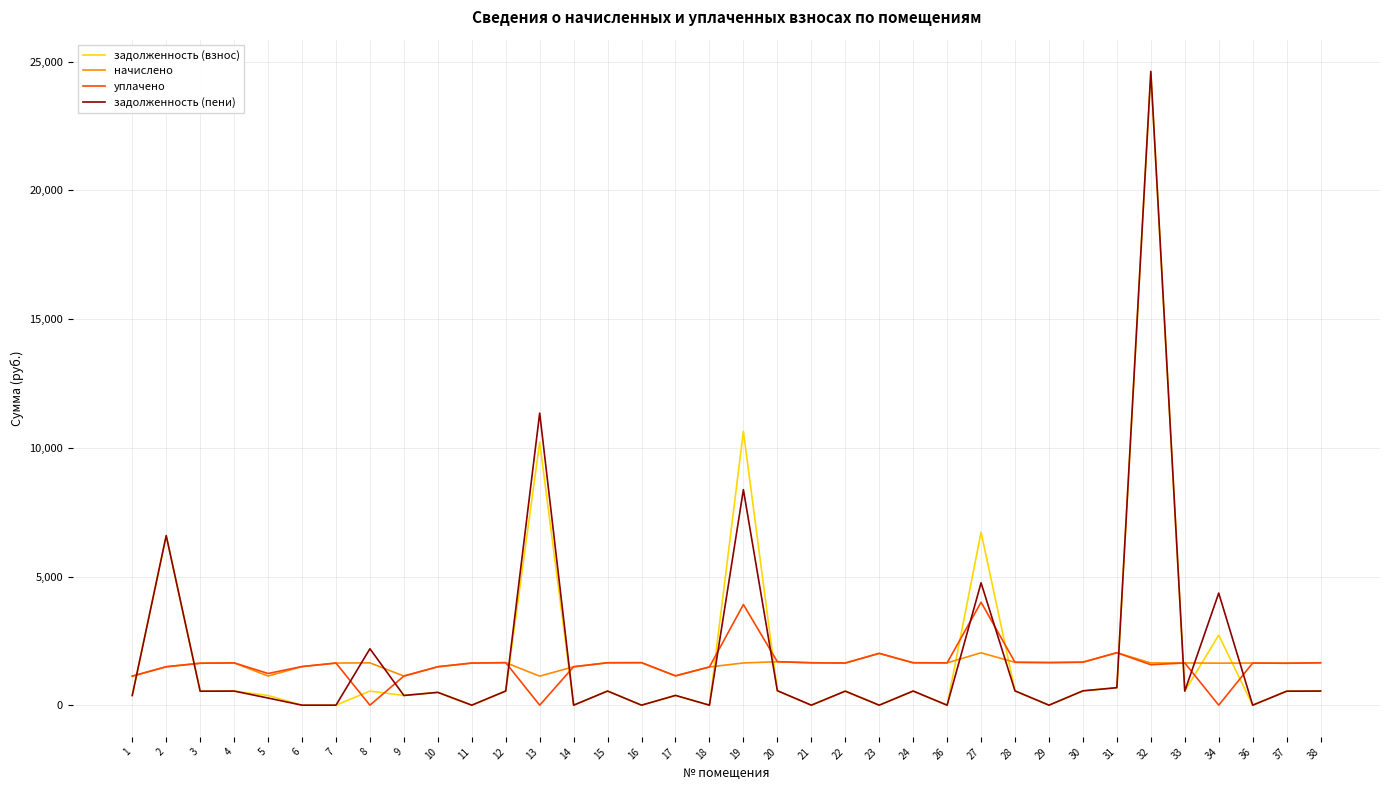

Which series has the widest spread of values?

задолженность (пени)